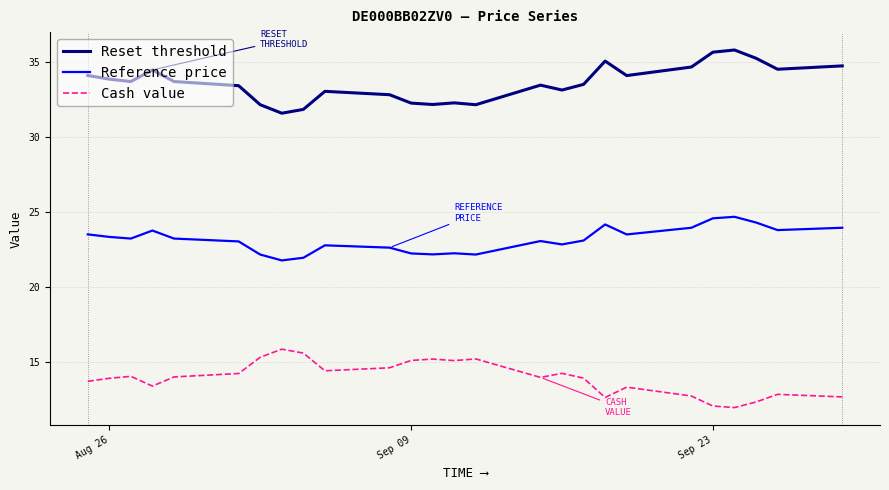

True or false: Reference price and Reset threshold intersect in this chart.

False